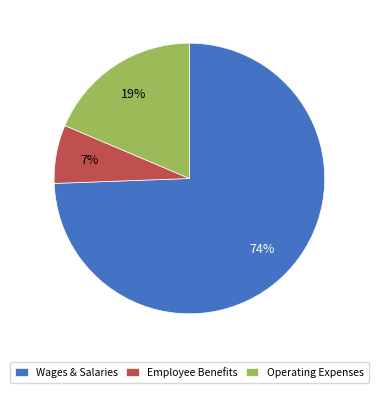

Is the sum of Wages & Salaries and Employee Benefits greater than half?

Yes